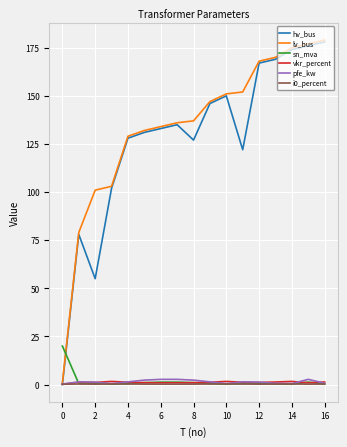

True or false: lv_bus has more than 0 points higher than both neighbors.

False